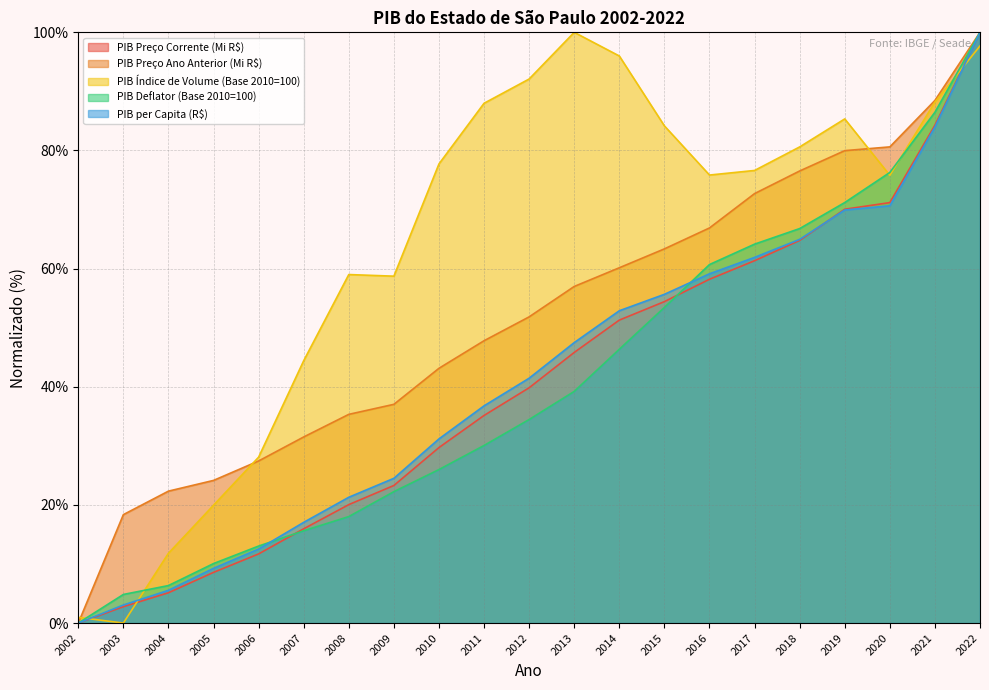

List the series in order of their peak value, lowest first.

PIB Preço Corrente (Mi R$), PIB Preço Ano Anterior (Mi R$), PIB Índice de Volume (Base 2010=100), PIB Deflator (Base 2010=100), PIB per Capita (R$)